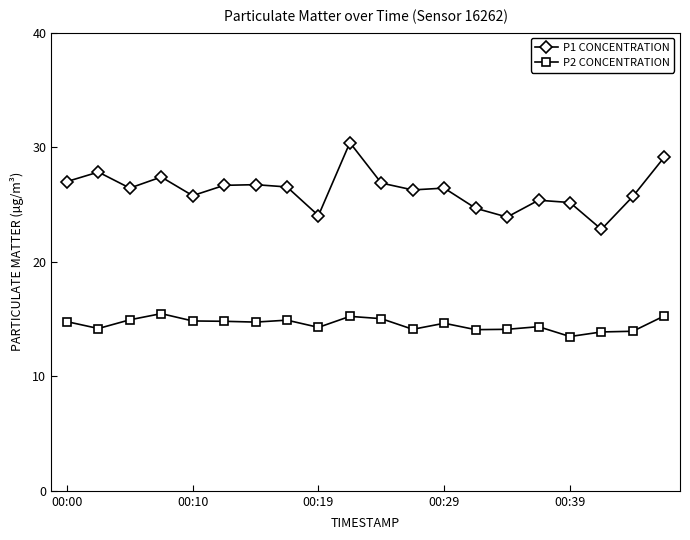

How many distinct data groups are displayed?

2